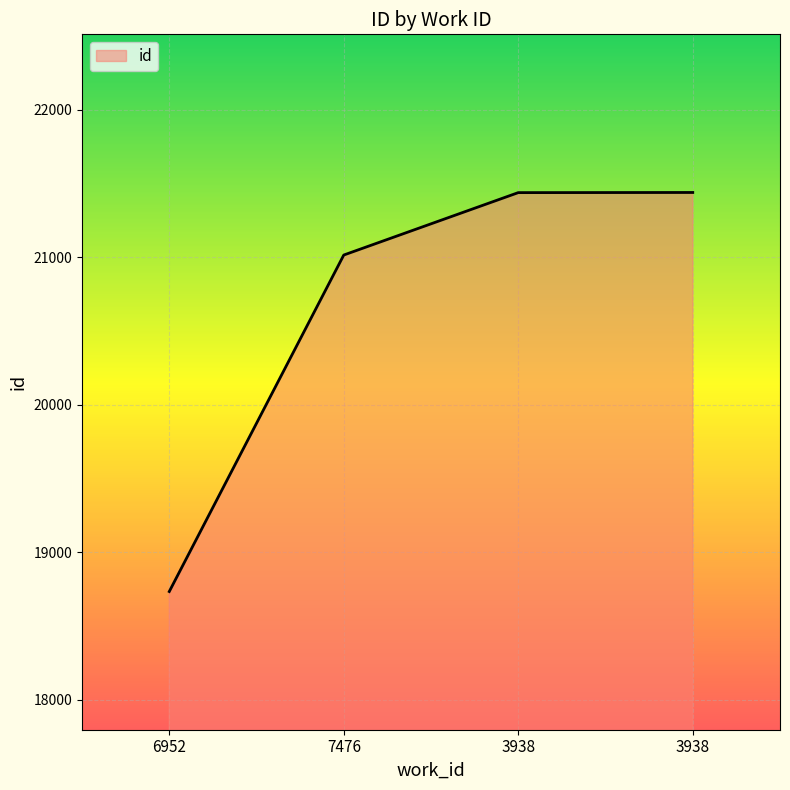

Which category has the highest value across all series?

3938